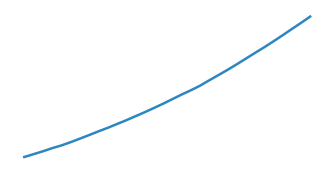

Does the chart display data point markers on the line(s)?

No